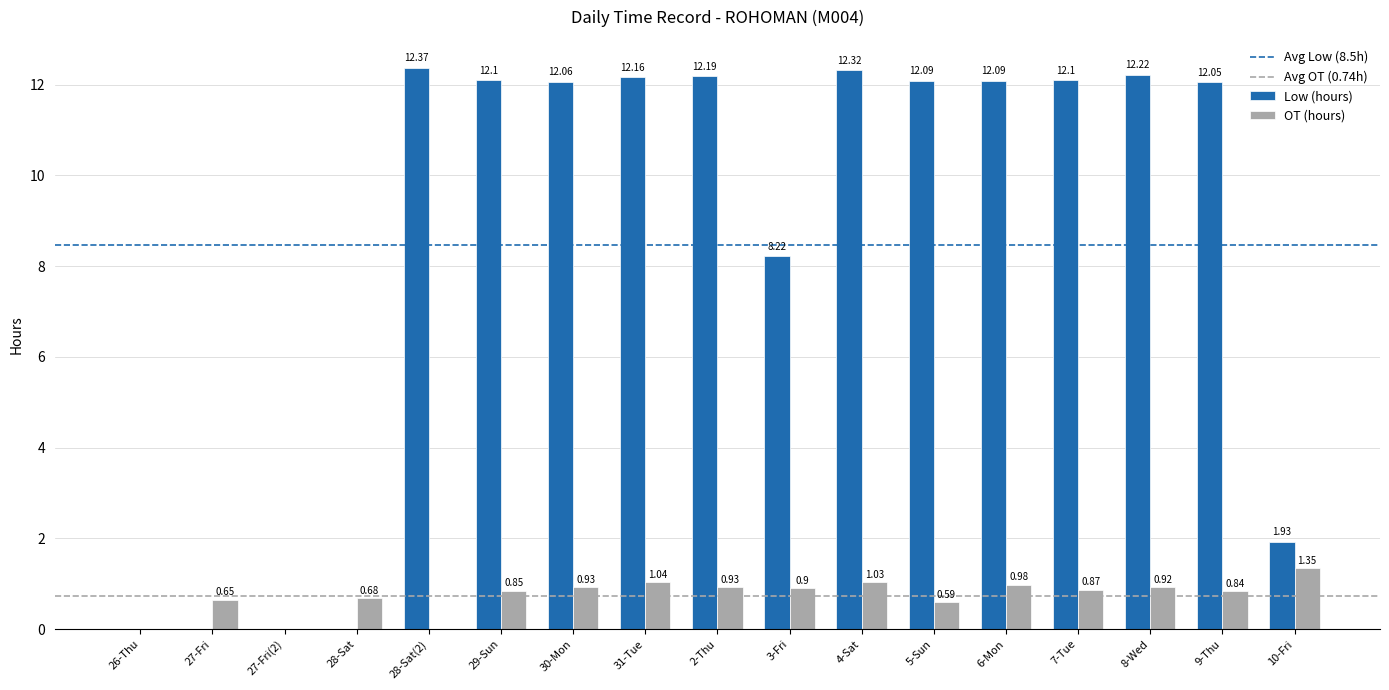

Is the value of Low (hours) at 6-Mon greater than the value of OT (hours) at 2-Thu?

Yes